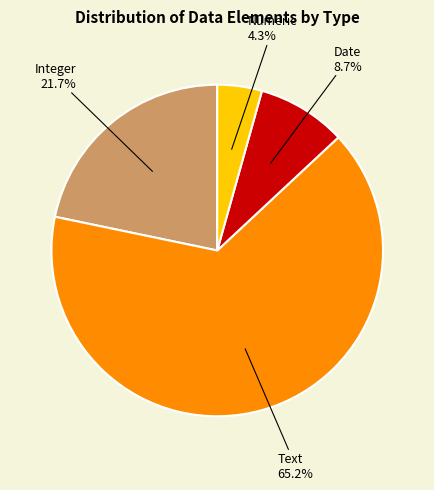

What percentage do Date and Integer together represent?

30.4%